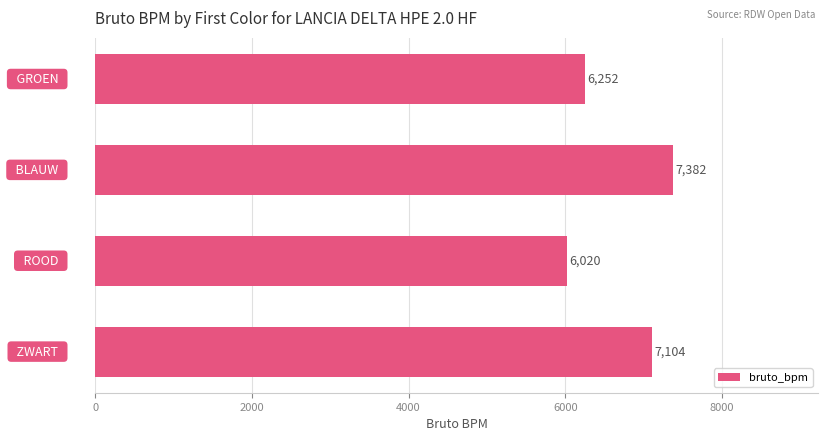

Does the chart contain stacked bars?

No